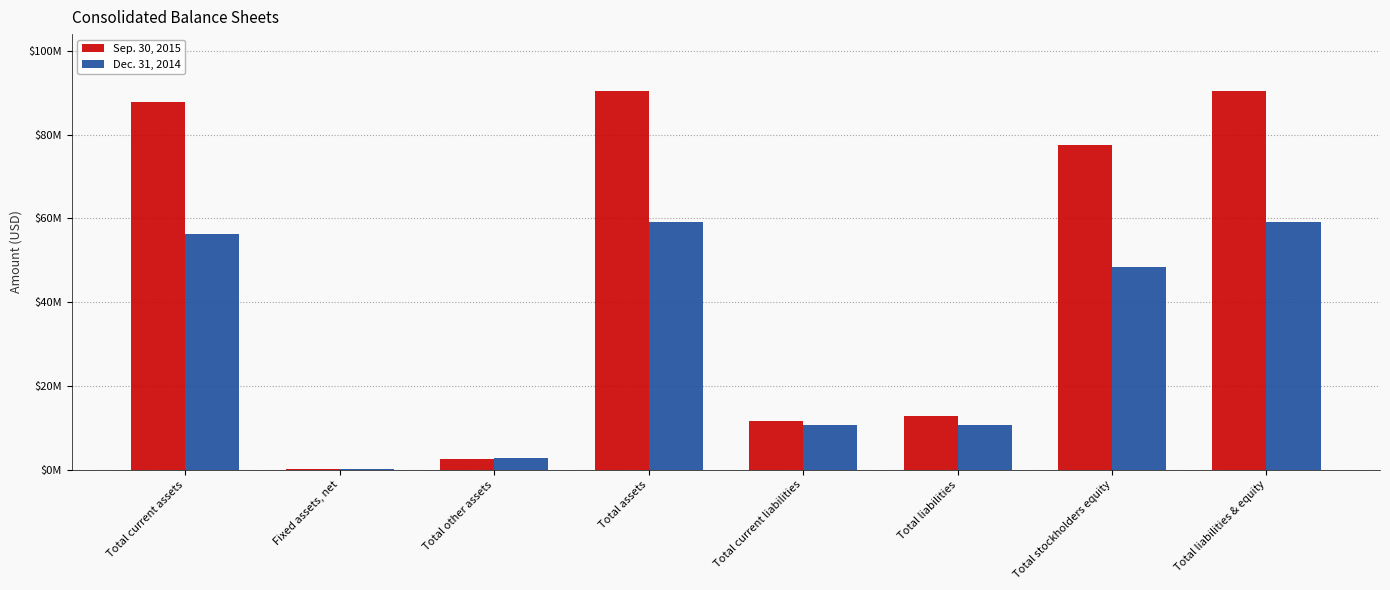

What are all the series names shown in the legend?

Sep. 30, 2015, Dec. 31, 2014